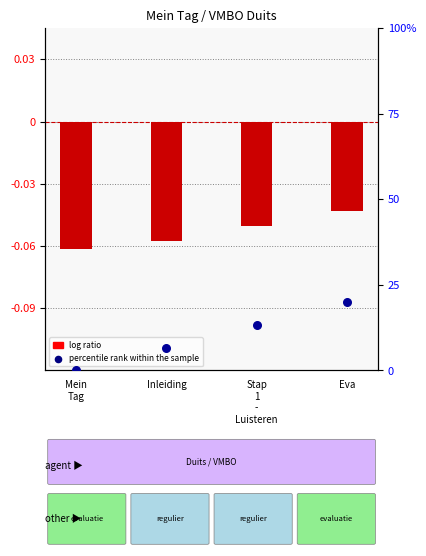

Which series has the largest Y range (max minus min)?

percentile rank within the sample